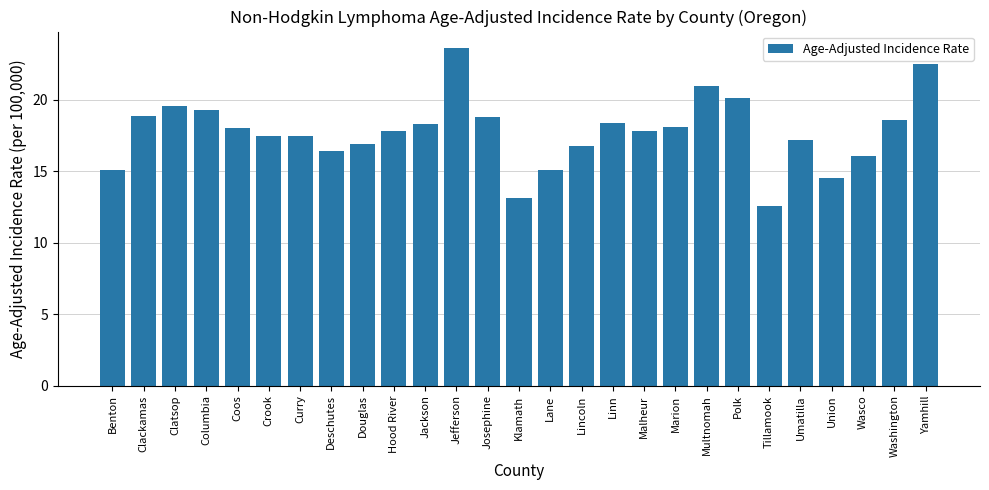

True or false: the data shows 15.1 at Lane.

True